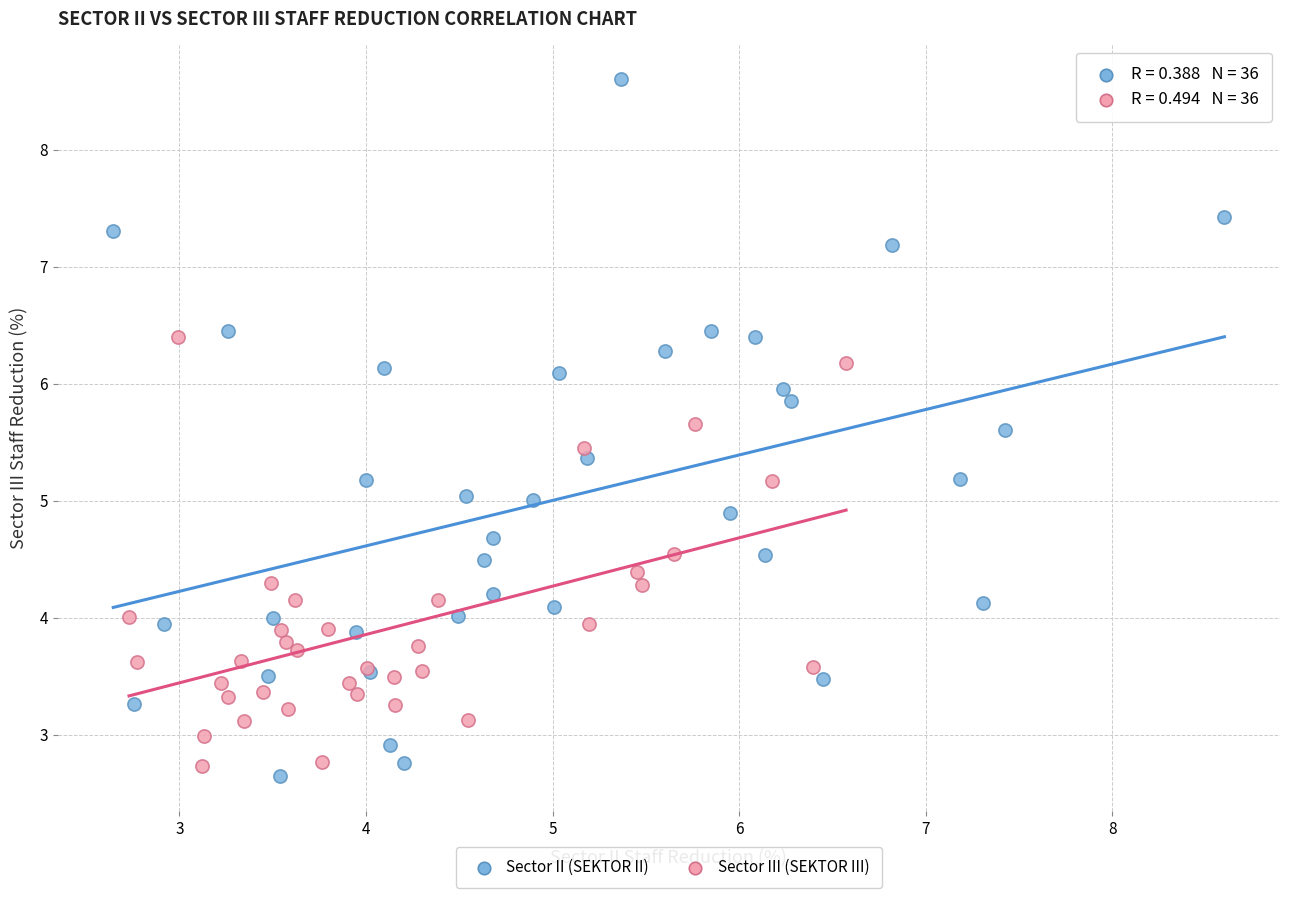

What are all the series names shown in the legend?

Sector II (SEKTOR II), Sector III (SEKTOR III)